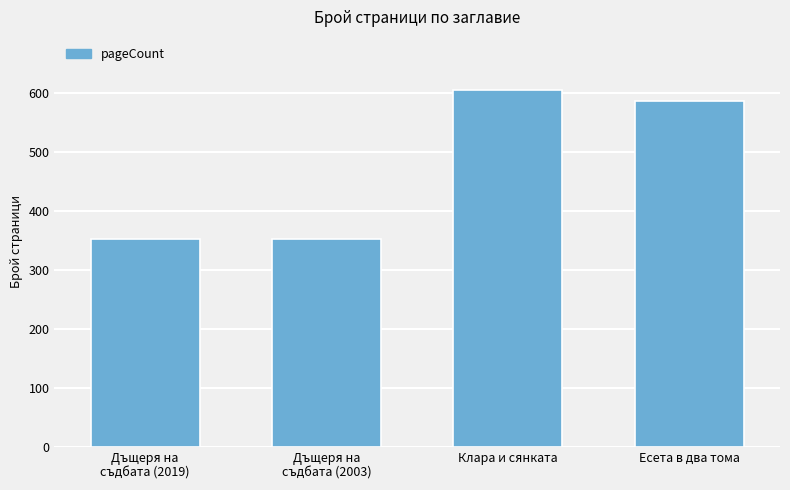

Where is the data nearest to the value 478?

Есета в два тома